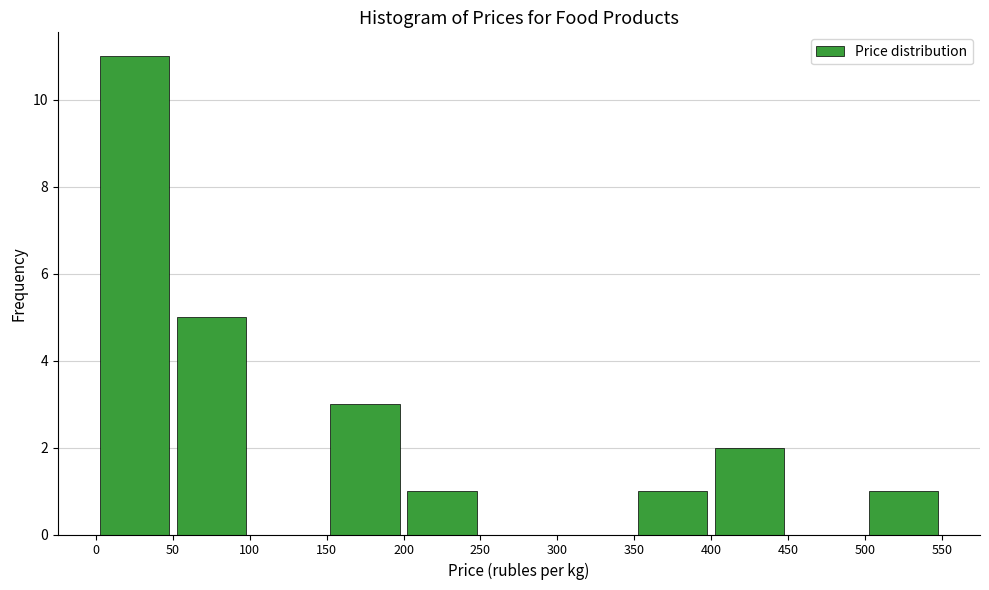

Over which range of the x-axis is the bar tallest?

0 to 50